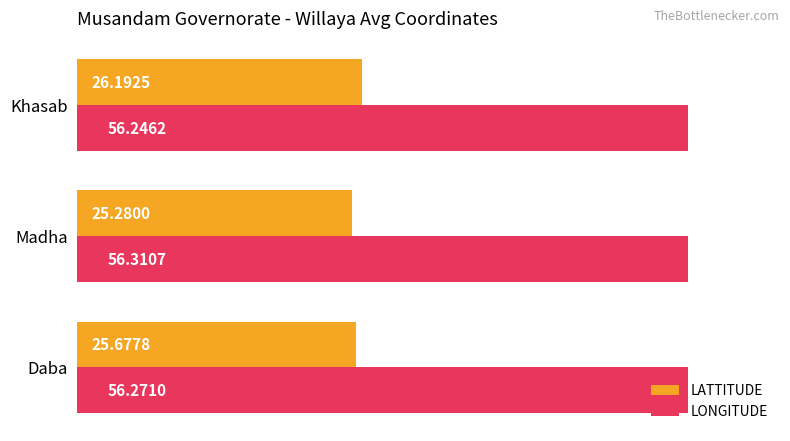

Which category has the highest value in the LATTITUDE series?

Khasab